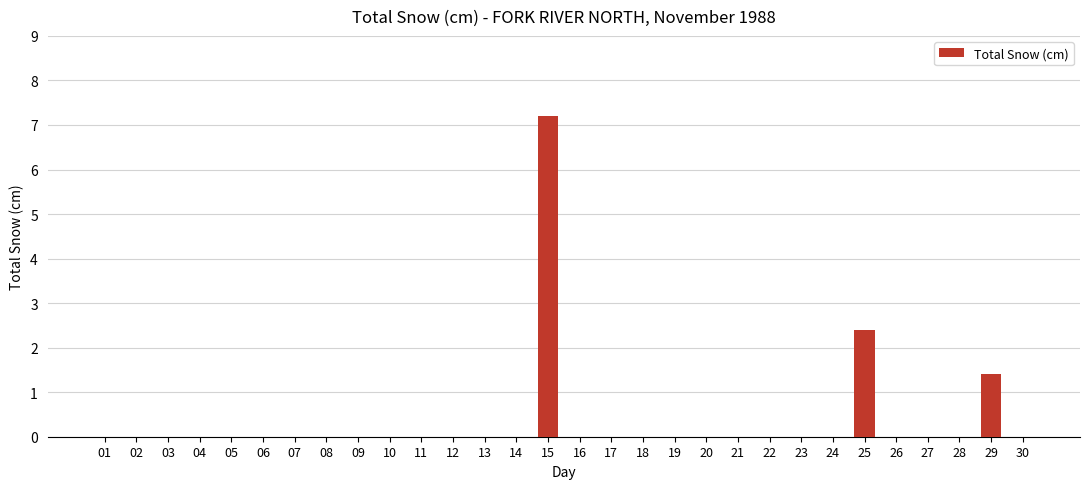

What is the difference between the values at 25 and 08?

2.4